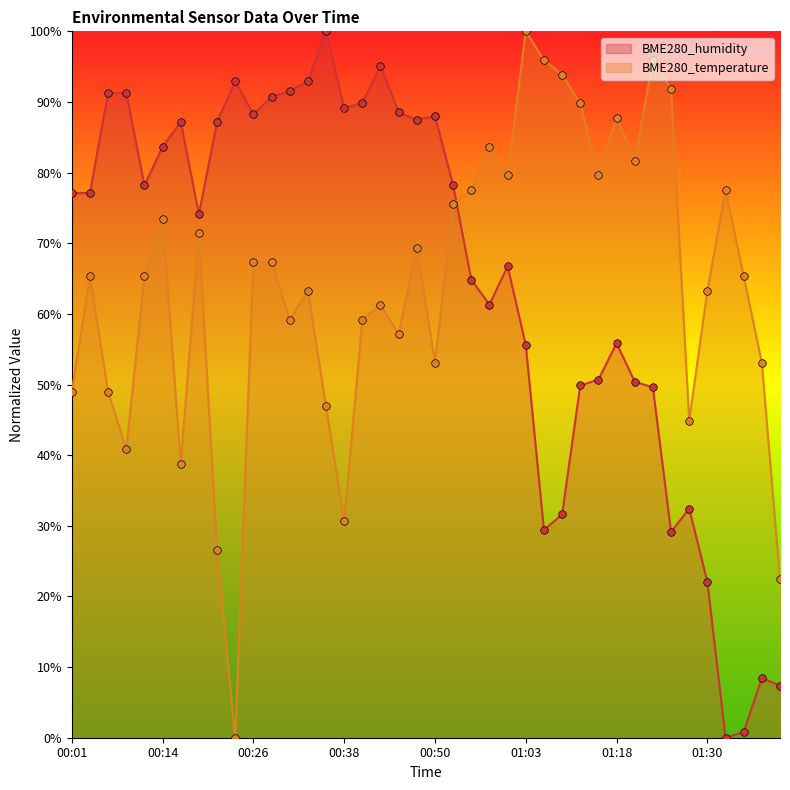

Which series contains the highest Y value?

BME280_temperature